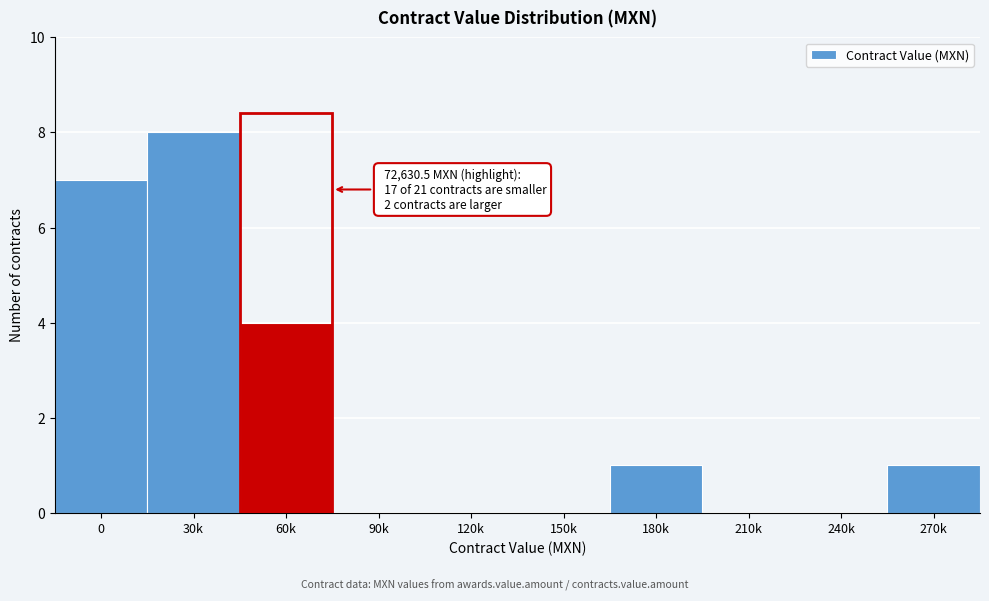

Reading left to right, transcribe all the data shown in this chart.

0=7	30k=8	60k=4	90k=0	120k=0	150k=0	180k=1	210k=0	240k=0	270k=1